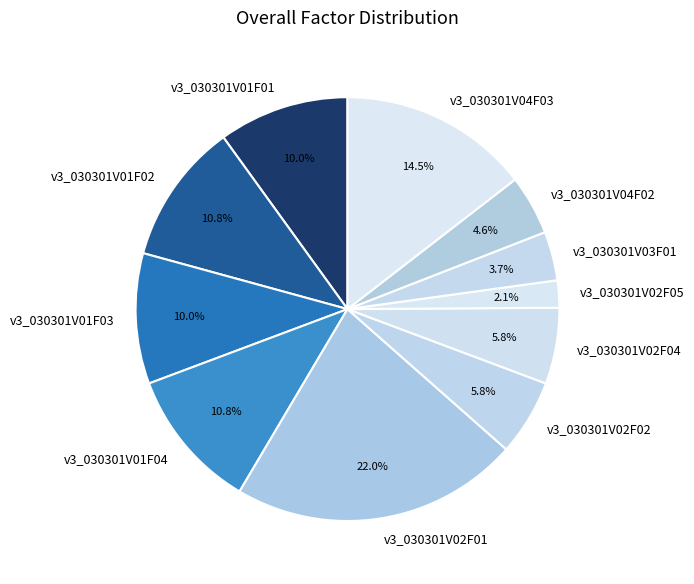

Count the number of slices in the pie.

11